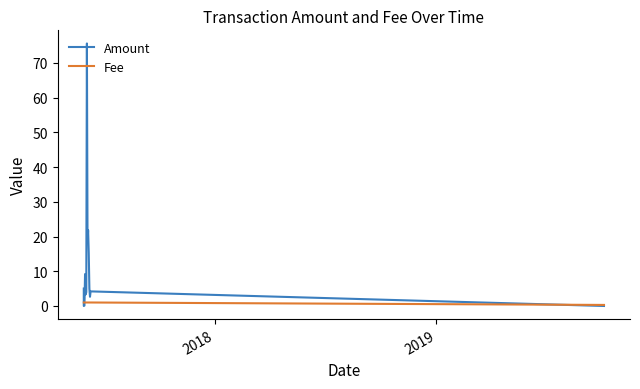

Which series has the widest spread of values?

Amount